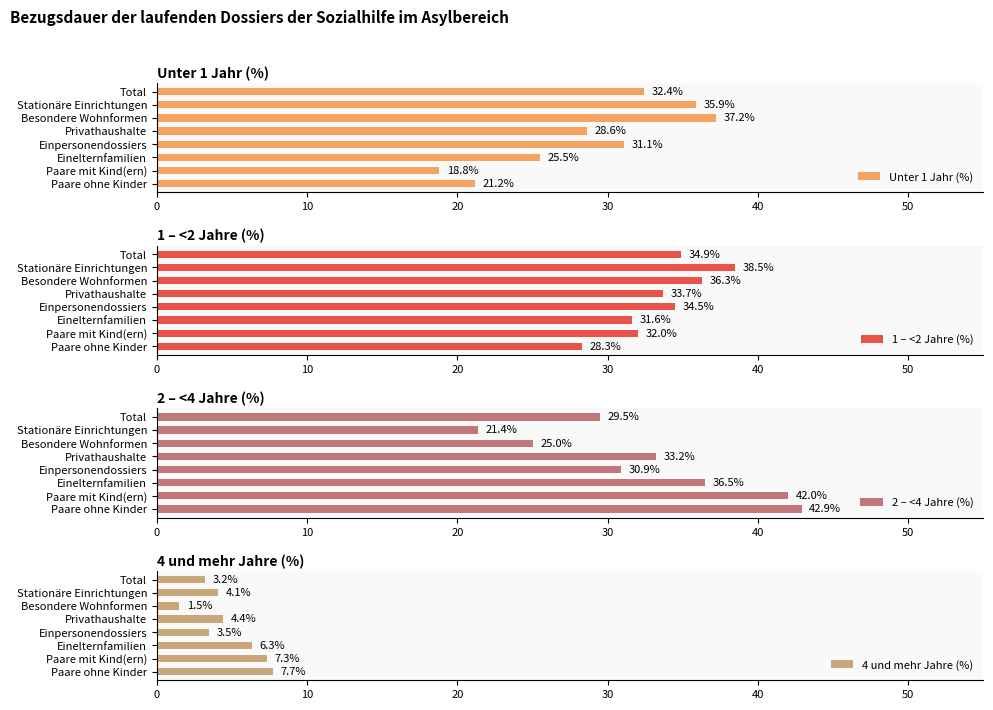

Reading right to left, transcribe all the data shown in this chart.

Unter 1 Jahr (%): 21.2	18.8	25.5	31.1	28.6	37.2	35.9	32.4
1 – <2 Jahre (%): 28.3	32.0	31.6	34.5	33.7	36.3	38.5	34.9
2 – <4 Jahre (%): 42.9	42.0	36.5	30.9	33.2	25.0	21.4	29.5
4 und mehr Jahre (%): 7.7	7.3	6.3	3.5	4.4	1.5	4.1	3.2